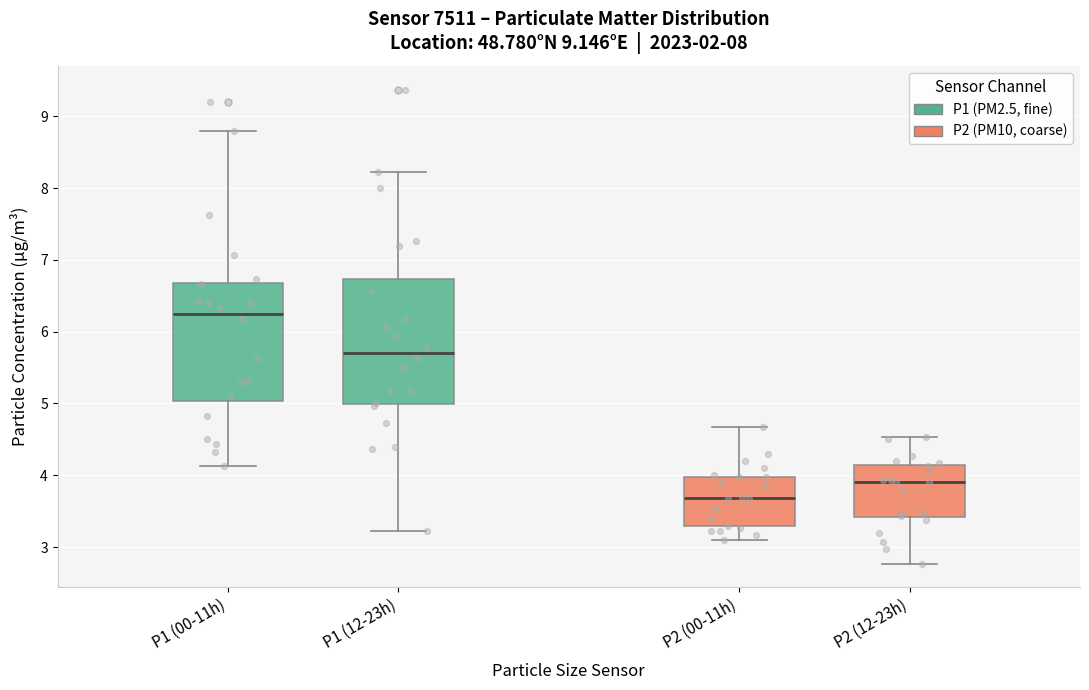

Which box's median line is the highest?

P1 (00-11h)